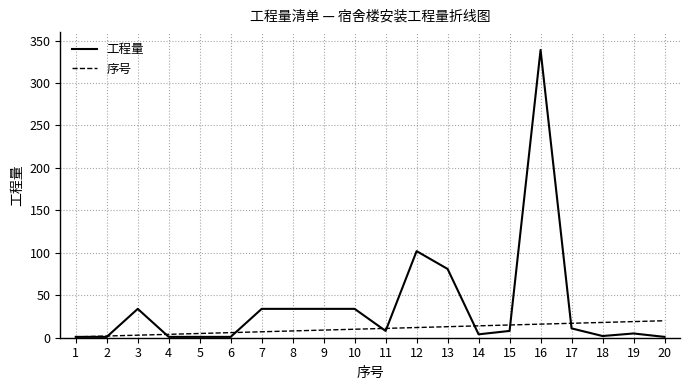

Which series has the largest total across all categories?

工程量